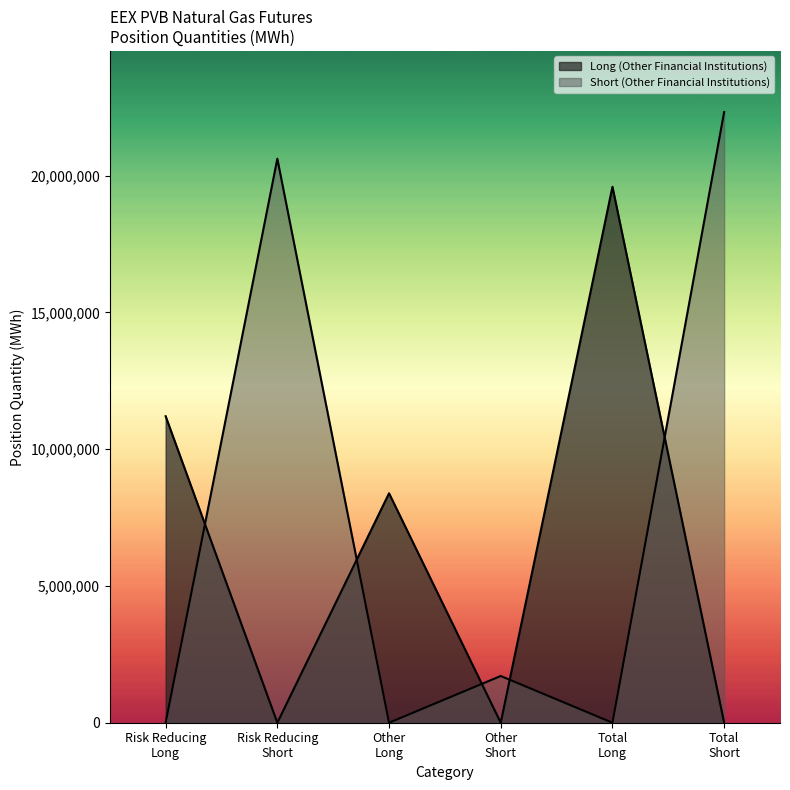

How many lines are shown in the chart?

2